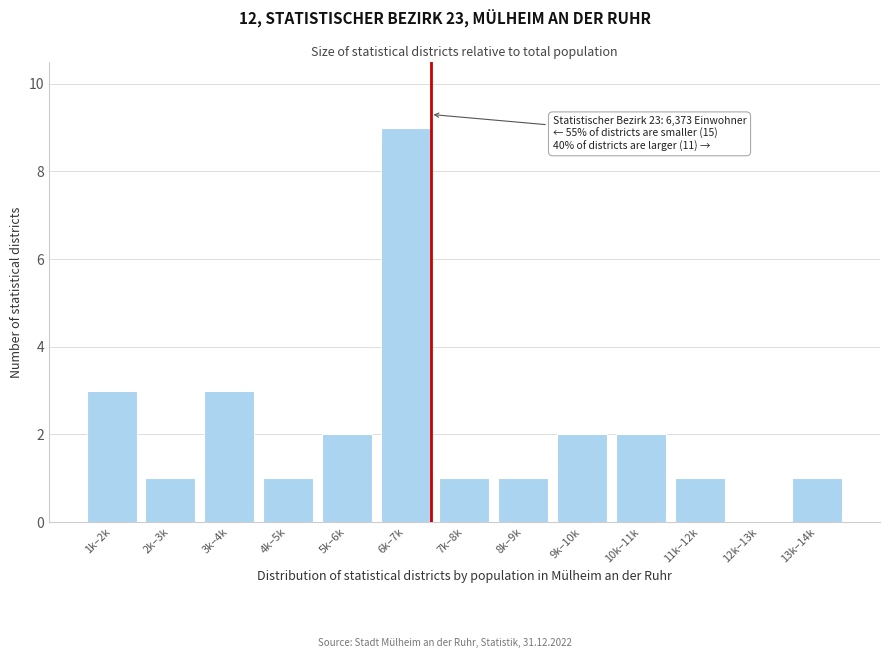

Reading right to left, transcribe all the data shown in this chart.

13k–14k=1	12k–13k=0	11k–12k=1	10k–11k=2	9k–10k=2	8k–9k=1	7k–8k=1	6k–7k=9	5k–6k=2	4k–5k=1	3k–4k=3	2k–3k=1	1k–2k=3